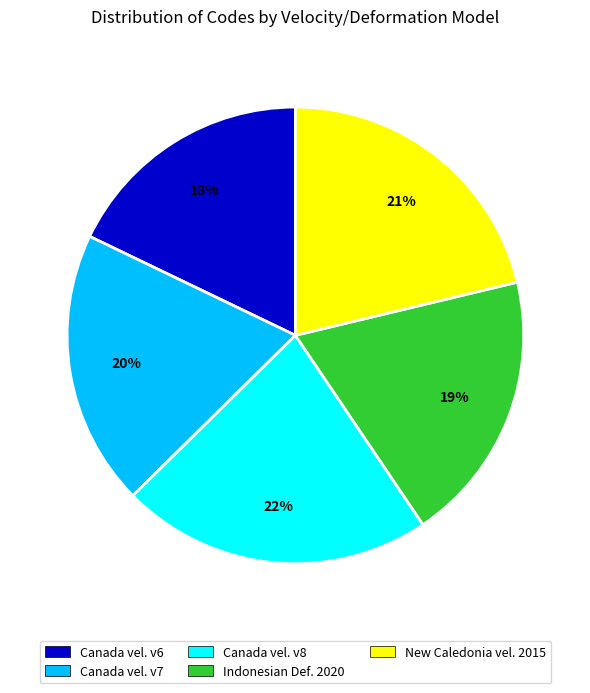

What percentage is the Canada vel. v7 slice, to the nearest percent?

20%